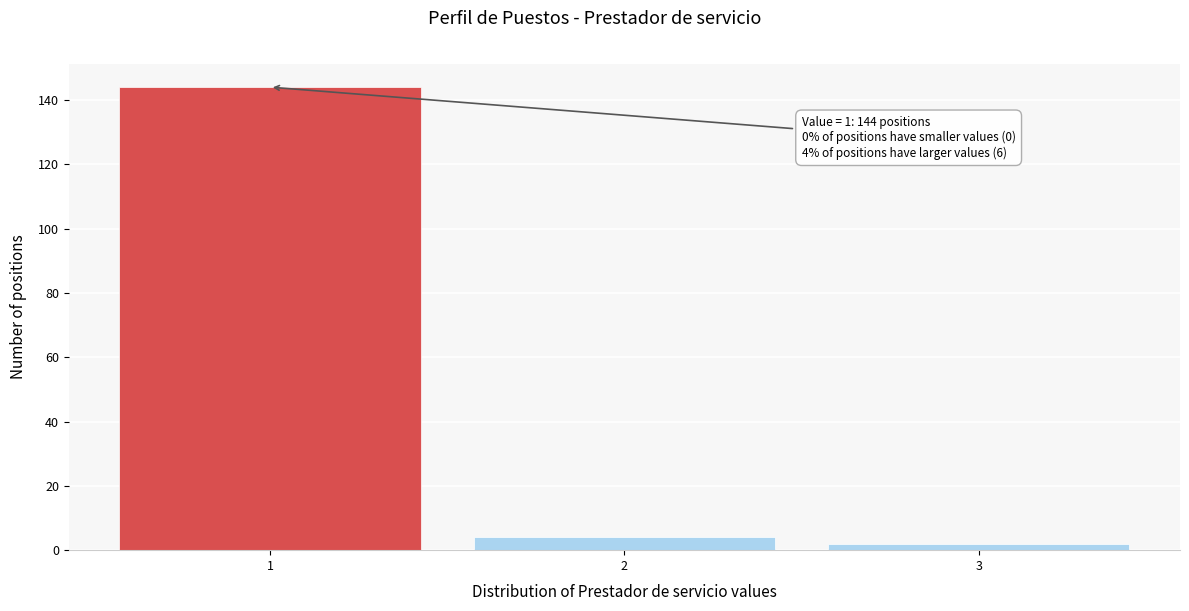

Reading right to left, transcribe all the data shown in this chart.

3=2	2=4	1=144